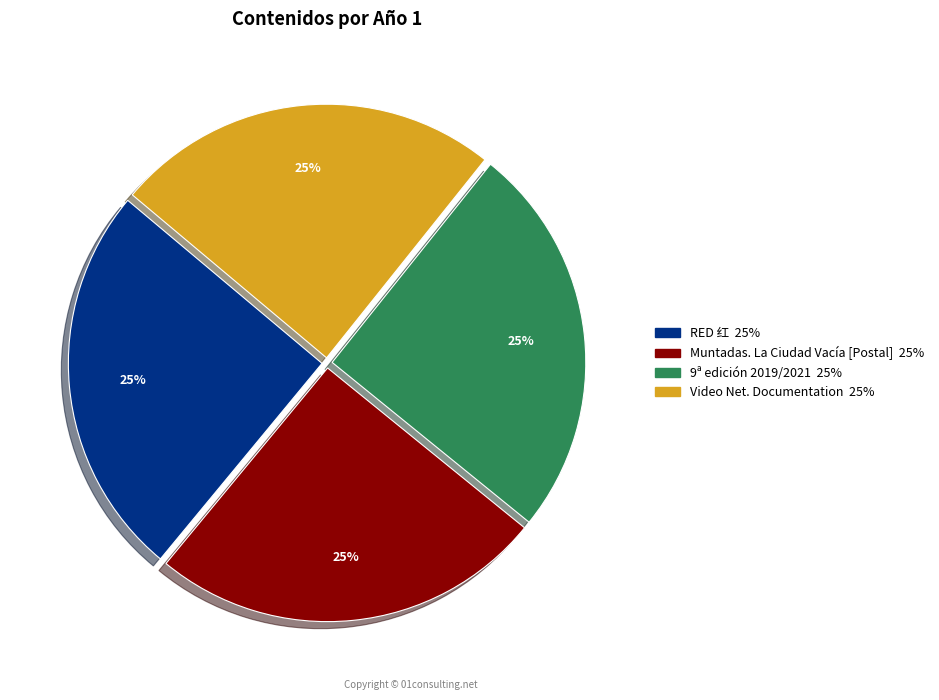

To the nearest percent, what is the combined percentage of 9ª edición 2019/2021 and Video Net. Documentation?

50%